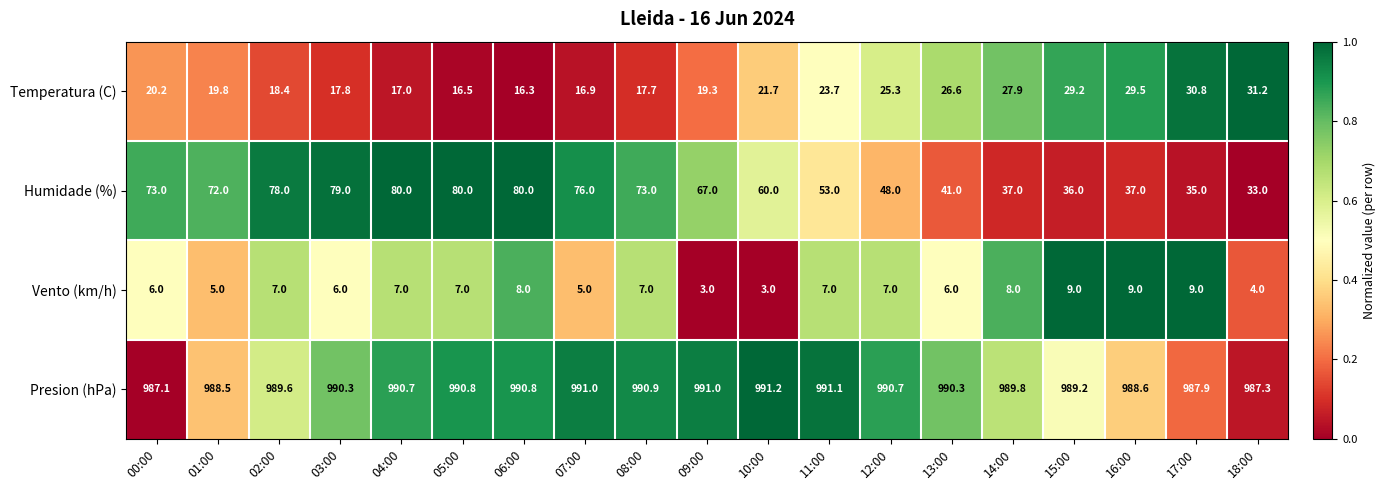

Rank the categories by Temperatura (C) value from lowest to highest.

06:00, 05:00, 07:00, 04:00, 08:00, 03:00, 02:00, 09:00, 01:00, 00:00, 10:00, 11:00, 12:00, 13:00, 14:00, 15:00, 16:00, 17:00, 18:00